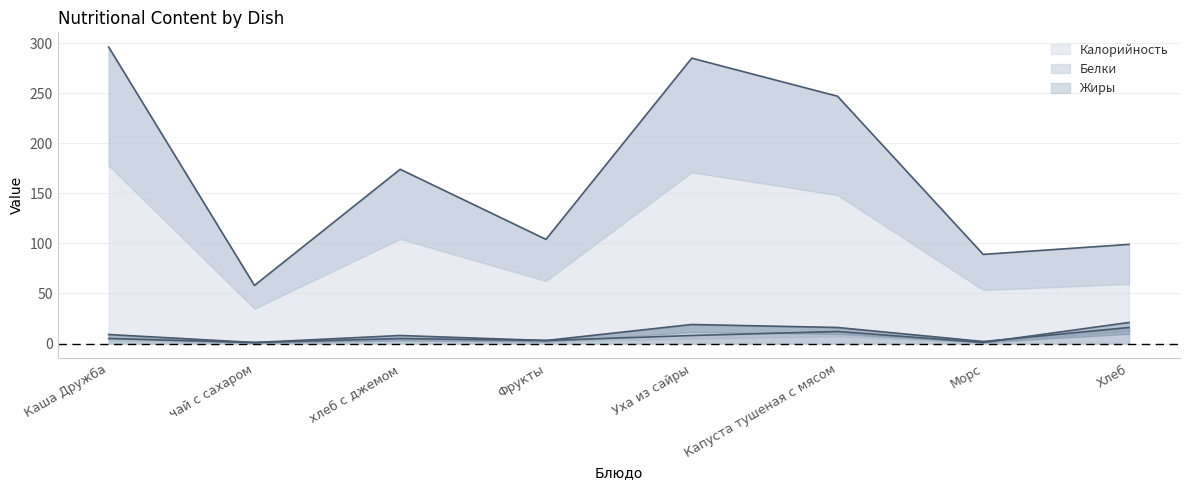

Count the Белки values in the range 3 to 12.

5